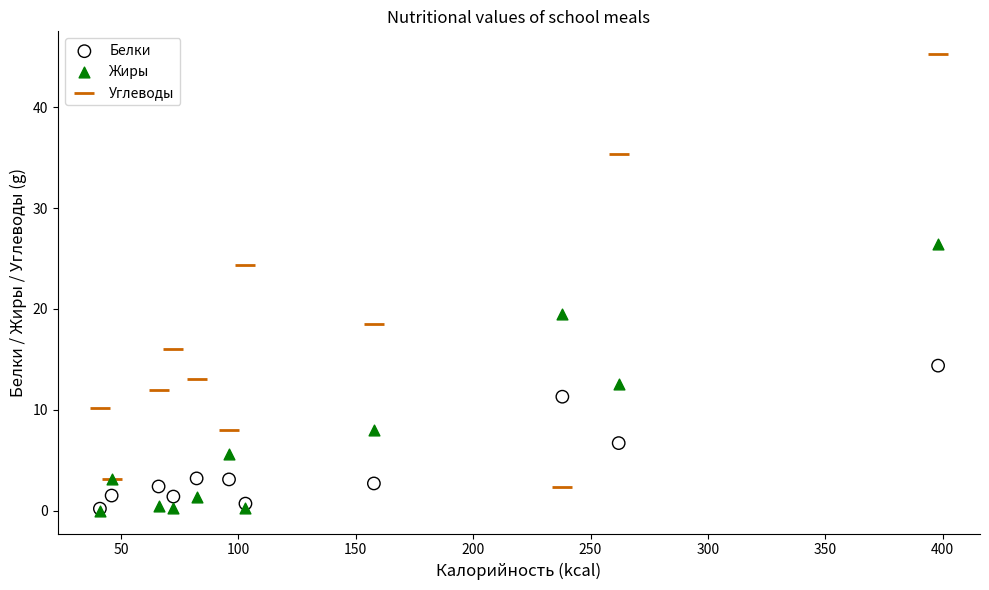

What are all the series names shown in the legend?

Белки, Жиры, Углеводы